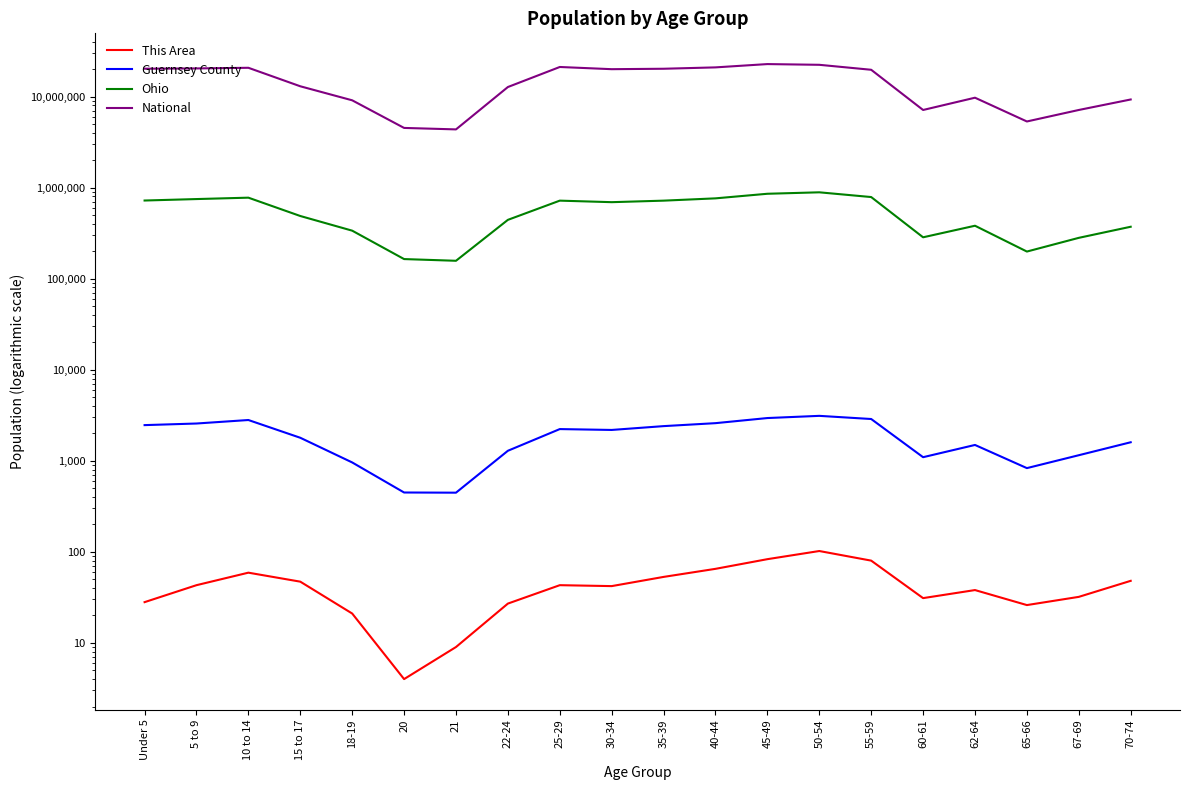

What are all the series names shown in the legend?

This Area, Guernsey County, Ohio, National